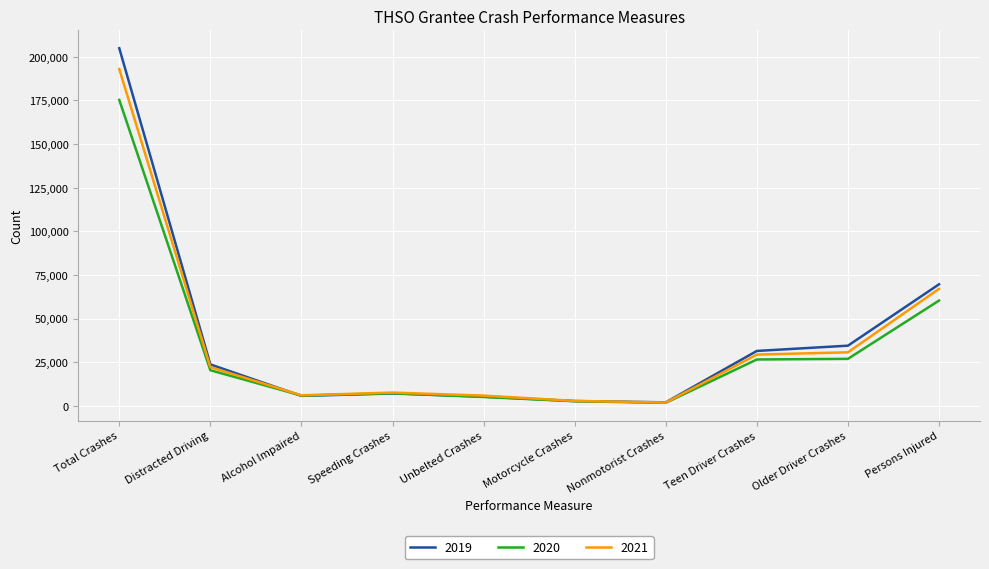

How many series are shown in this chart?

3